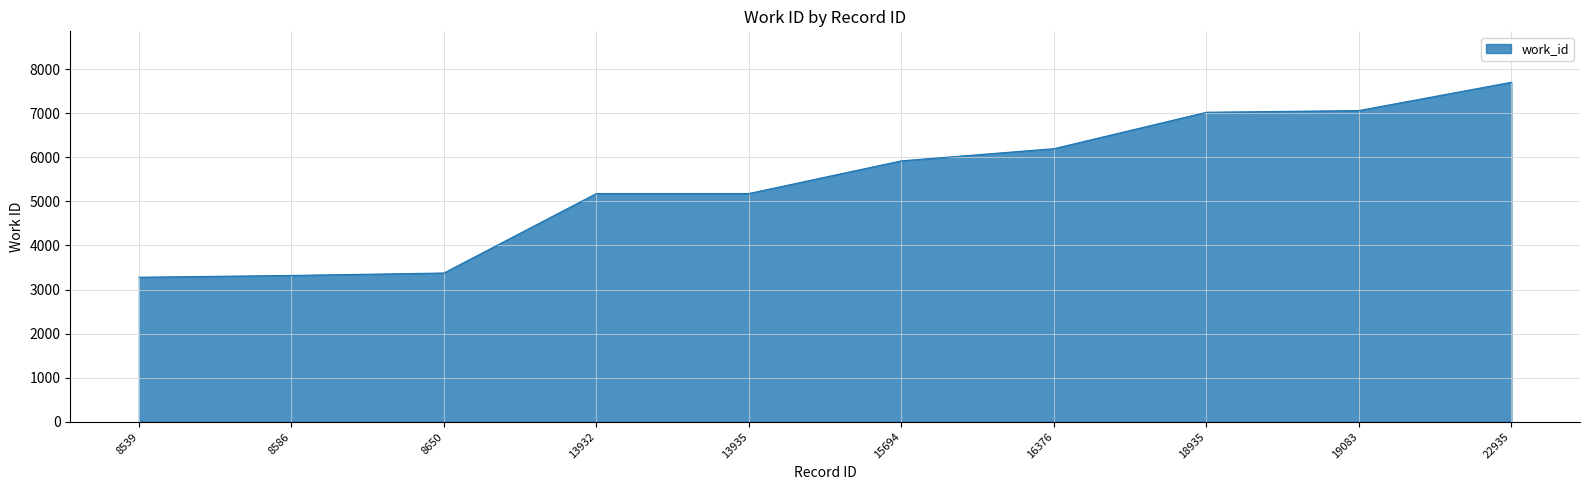

How many categories are shown in the chart?

10